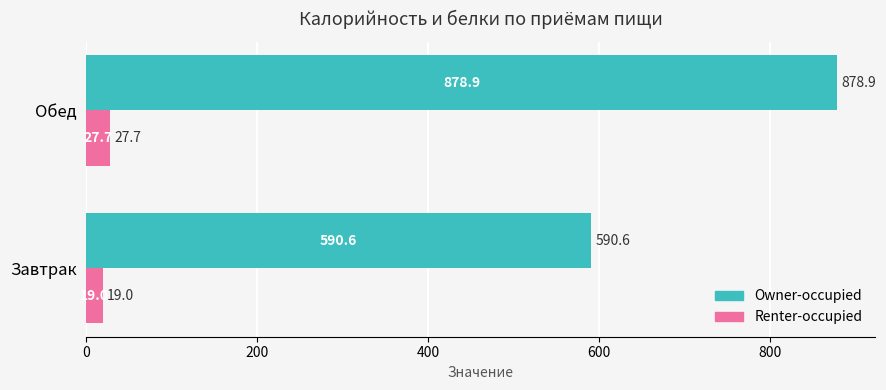

True or false: Renter-occupied has a value of 27.7 at Обед.

True